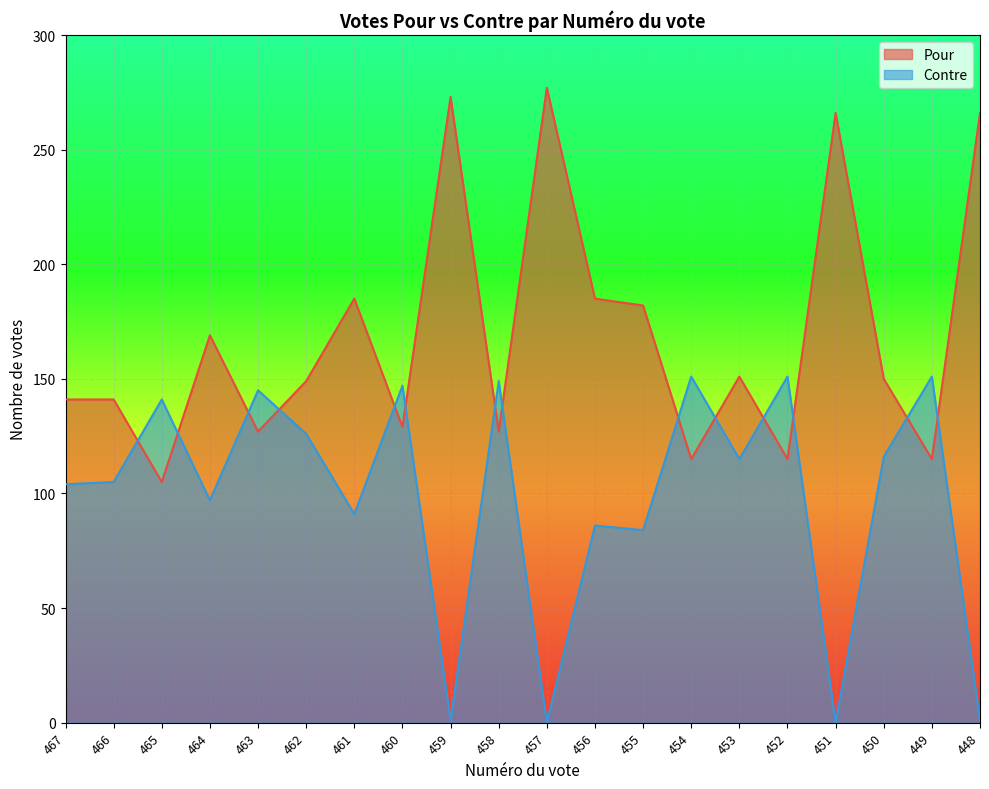

What is the greatest value displayed?

277